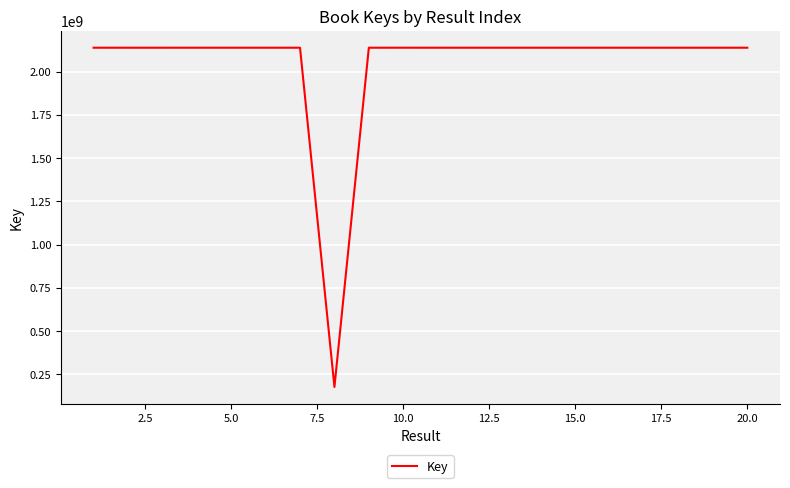

What is the difference between the maximum and minimum values?

1961498719